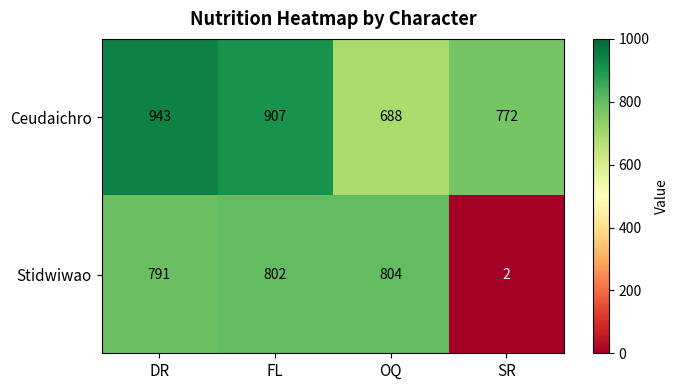

Which series has the largest range (max minus min)?

Stidwiwao